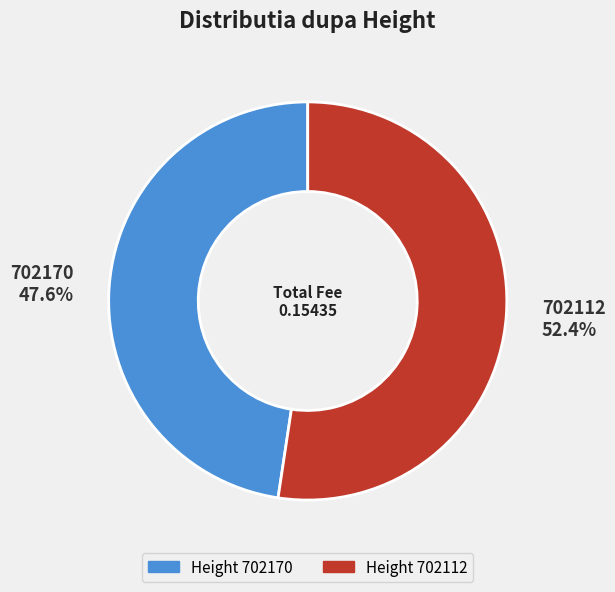

To the nearest percent, what percentage of the pie is 702170?

48%